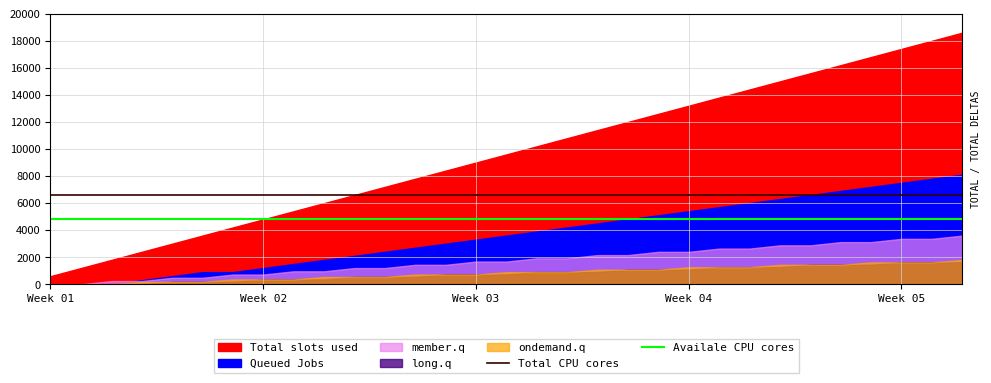

What is the lowest value of the Total CPU cores series?

6600.0